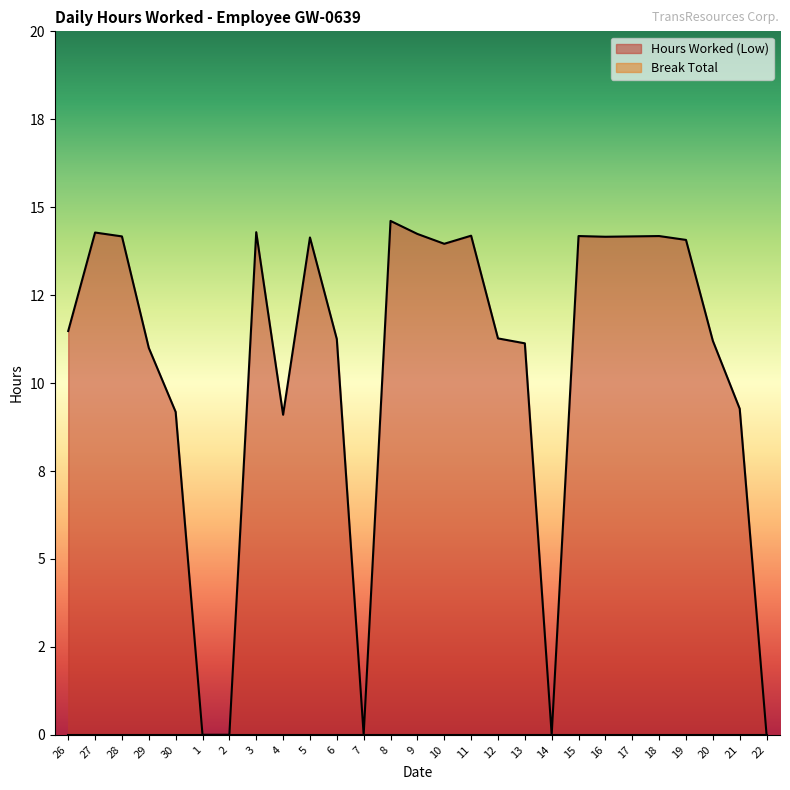

List the labels in order of value, largest first.

8, 3, 27, 9, 11, 15, 18, 28, 17, 16, 5, 19, 10, 26, 12, 6, 20, 13, 29, 21, 30, 4, 1, 2, 7, 14, 22